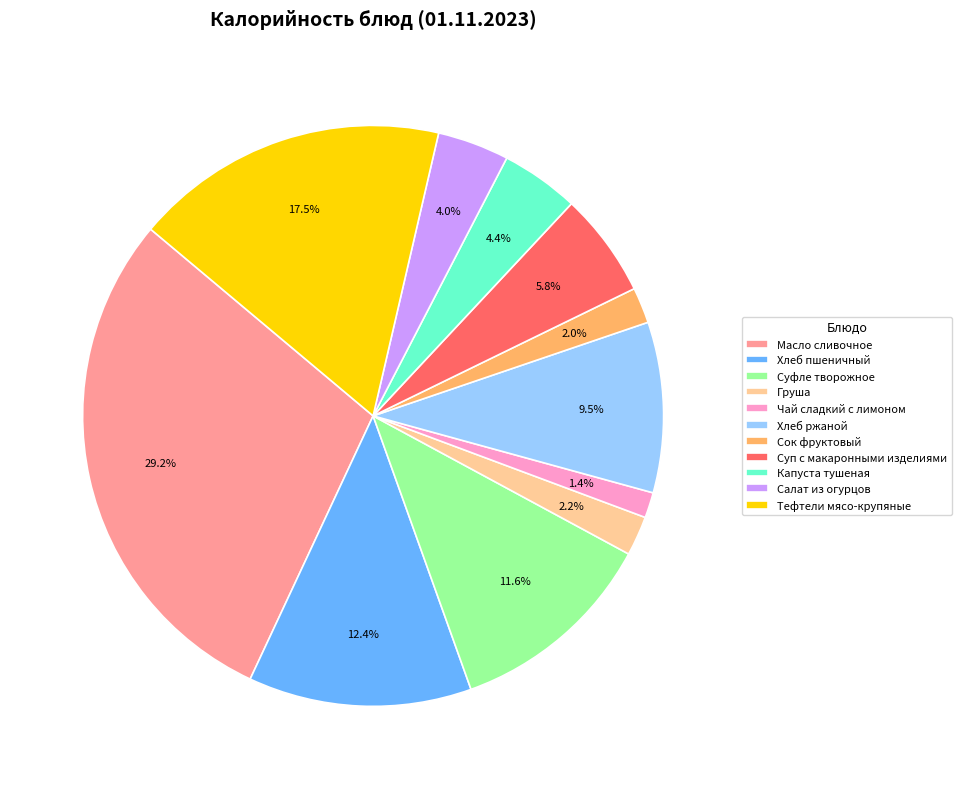

What is the ratio of the value at Чай сладкий с лимоном to the value at Суп с макаронными изделиями?

0.2